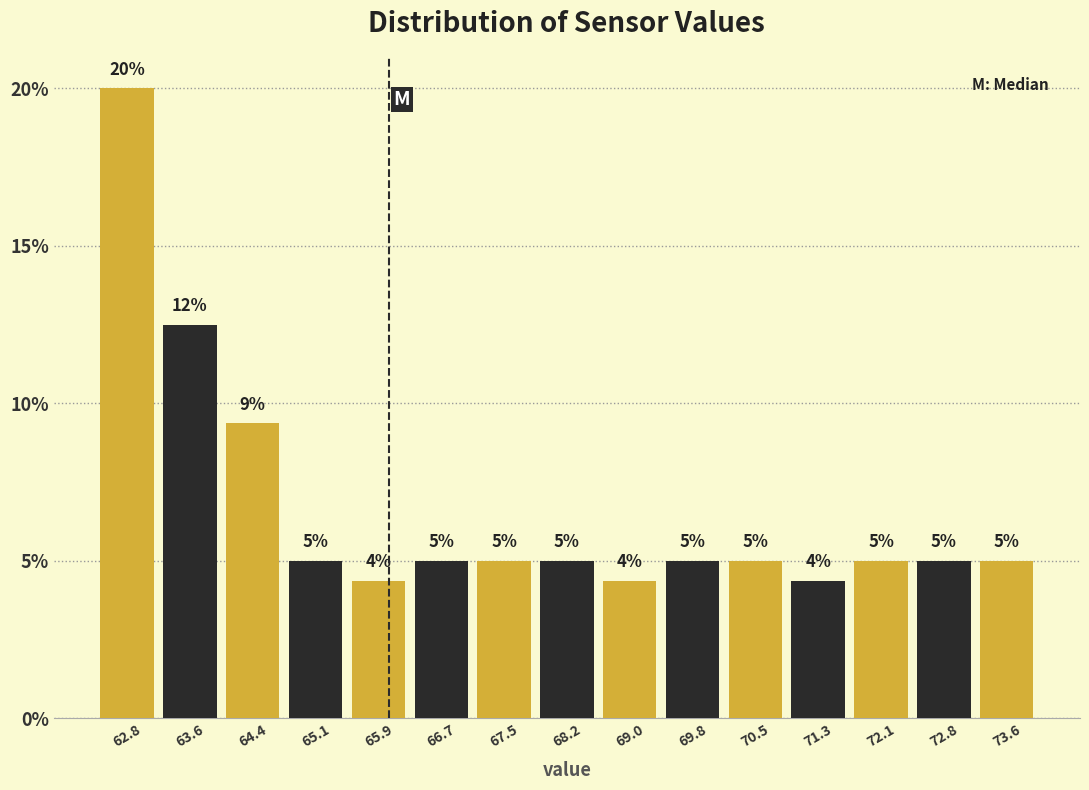

Over which range of the x-axis is the bar tallest?

62.45 to 63.22